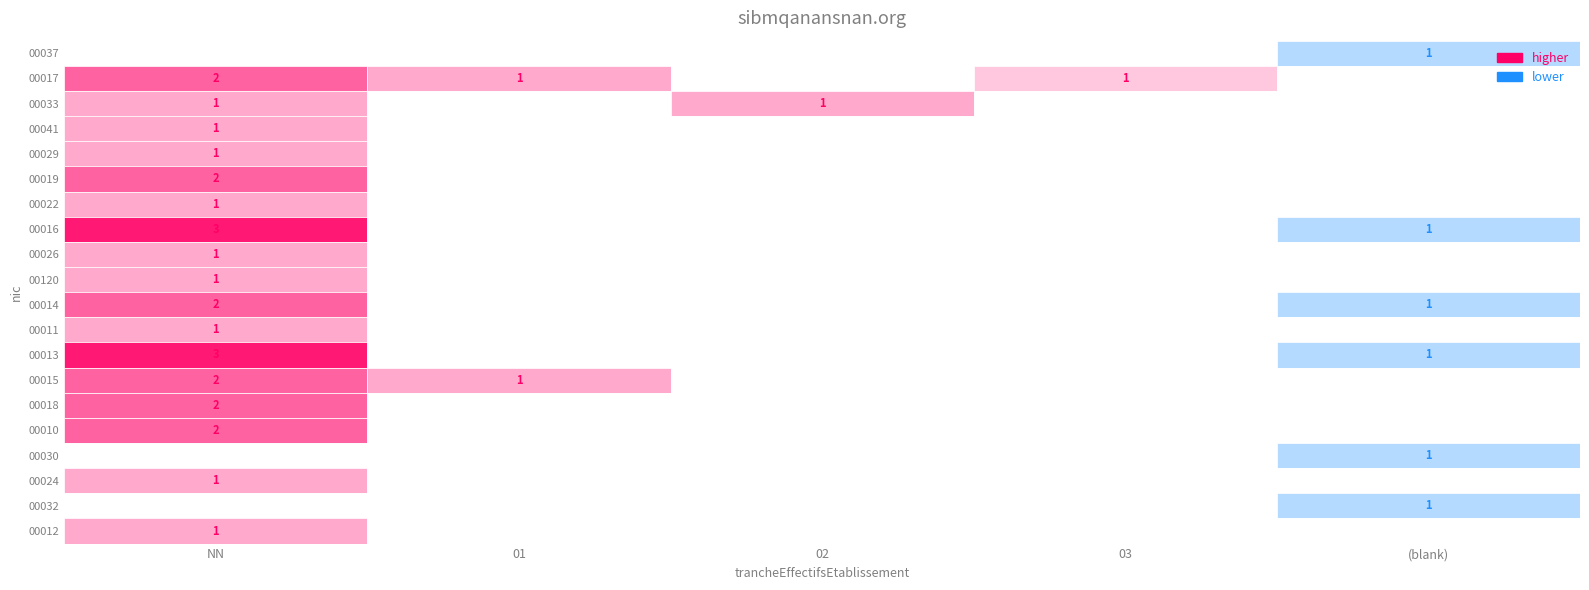

Reading left to right, what are all the values shown in this chart?

00037: 0	0	0	0	1
00017: 2	1	0	1	0
00033: 1	0	1	0	0
00041: 1	0	0	0	0
00029: 1	0	0	0	0
00019: 2	0	0	0	0
00022: 1	0	0	0	0
00016: 3	0	0	0	1
00026: 1	0	0	0	0
00120: 1	0	0	0	0
00014: 2	0	0	0	1
00011: 1	0	0	0	0
00013: 3	0	0	0	1
00015: 2	1	0	0	0
00018: 2	0	0	0	0
00010: 2	0	0	0	0
00030: 0	0	0	0	1
00024: 1	0	0	0	0
00032: 0	0	0	0	1
00012: 1	0	0	0	0